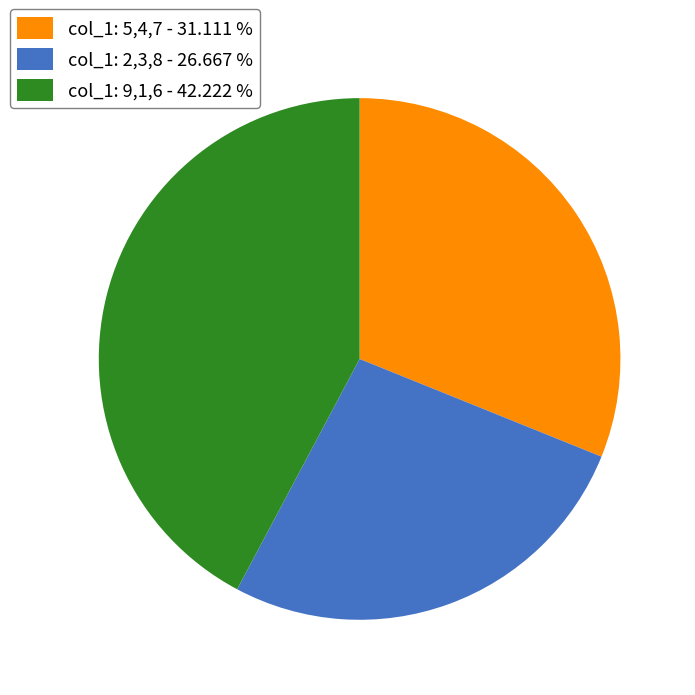

What is the smallest slice in the pie chart?

col_1: 2,3,8 - 26.667 %